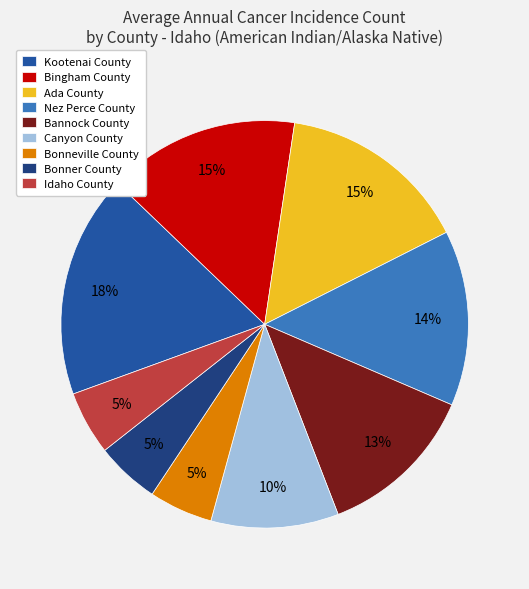

True or false: Ada County accounts for 2% of the total.

False